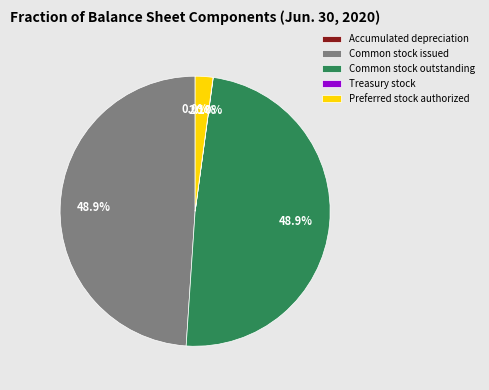

Combined, do Preferred stock authorized and Common stock outstanding account for over 50%?

Yes